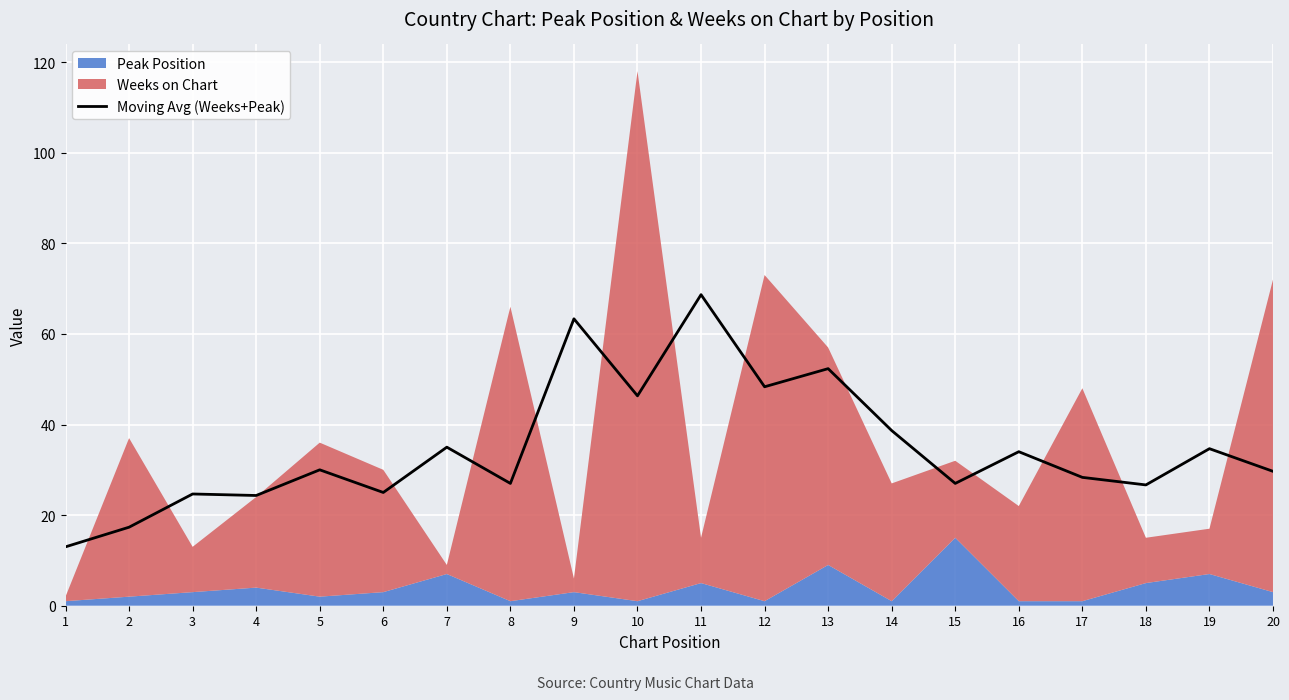

The chart shows a value of 29.7 at 20. True or false?

True